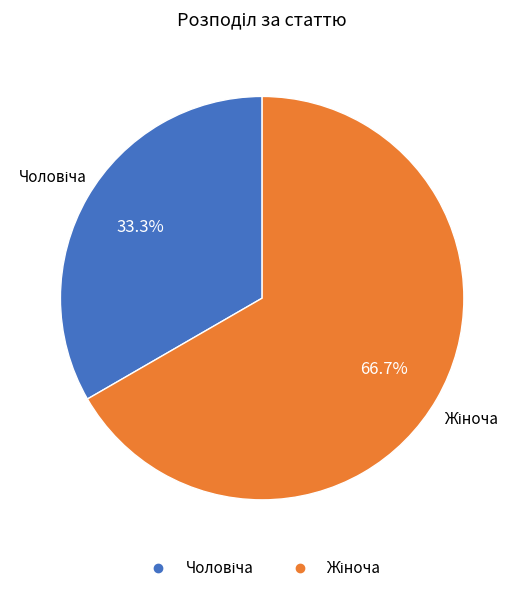

Does any single category account for the majority?

Yes